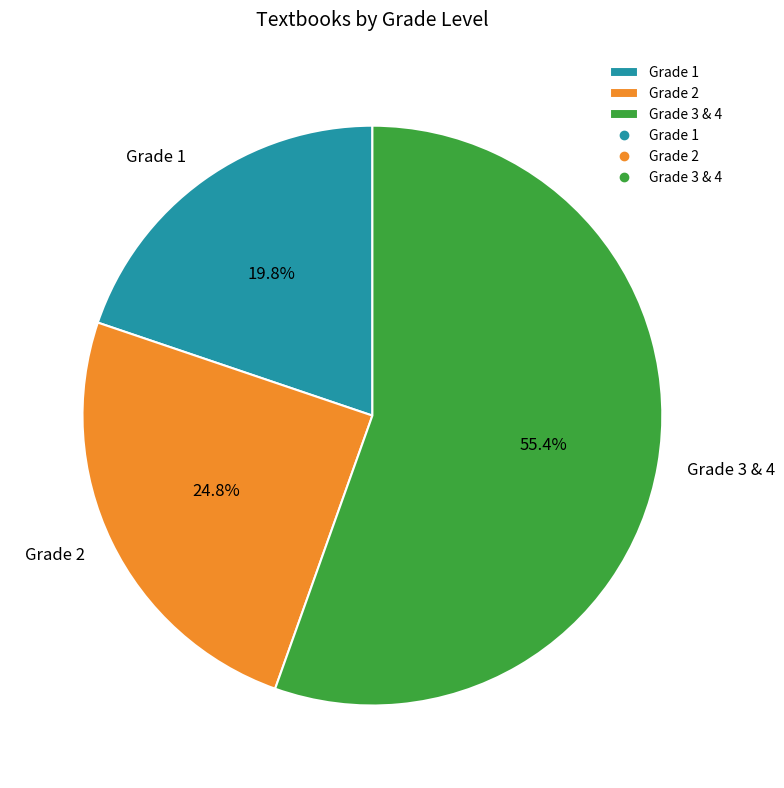

Rank the categories by value from highest to lowest.

Grade 3 & 4, Grade 2, Grade 1